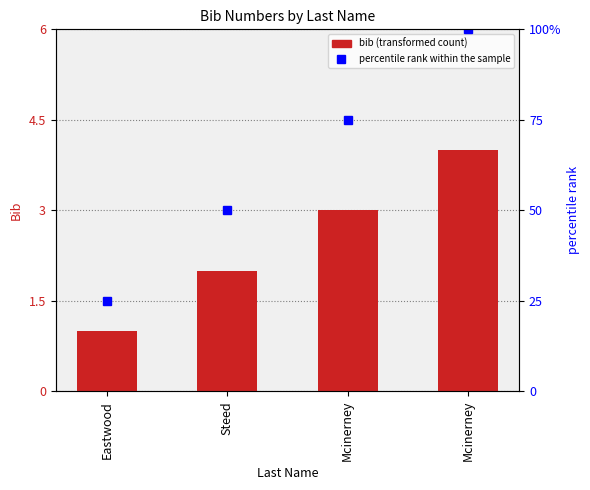

What is the minimum value shown in the chart?

1